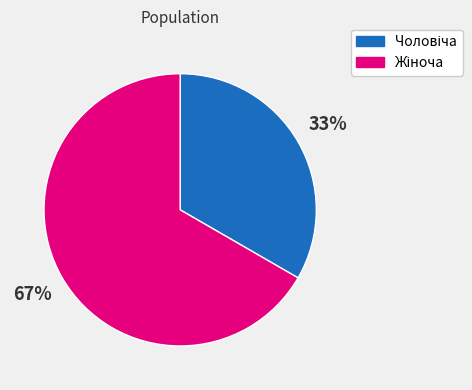

To the nearest percent, what is the average slice percentage?

50%